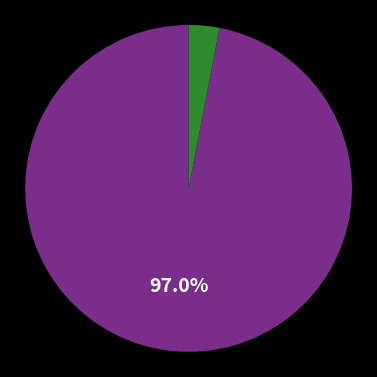

Is there a majority slice in this chart?

Yes